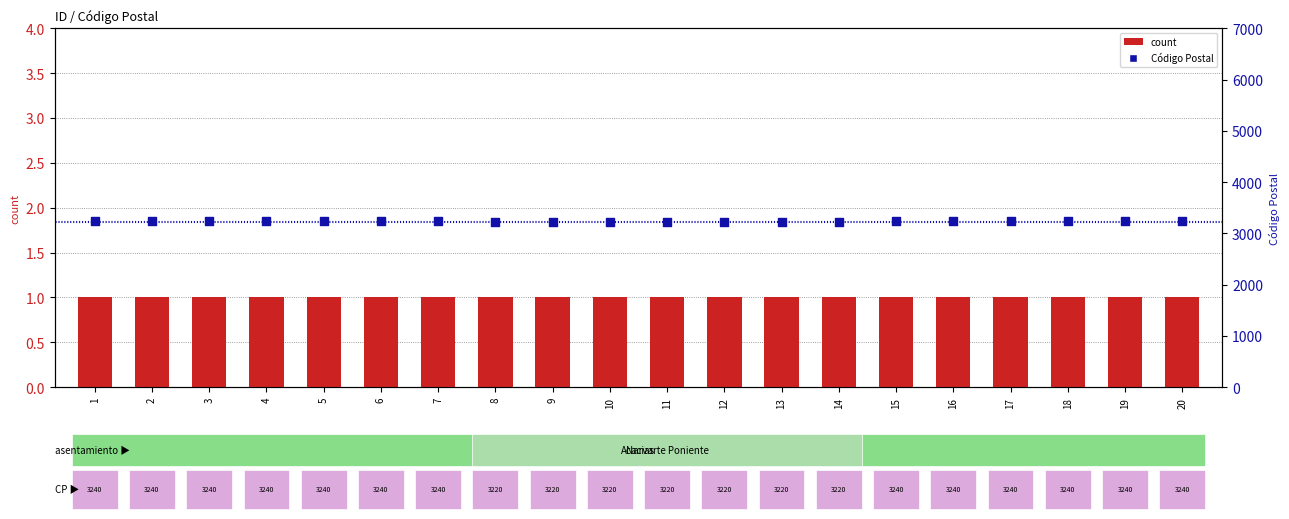

At which category is the sum across all series the highest?

1